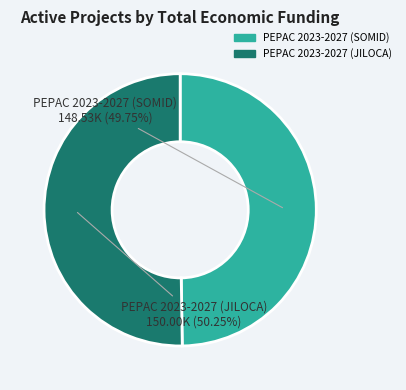

Is there any slice that represents more than half of the pie?

Yes